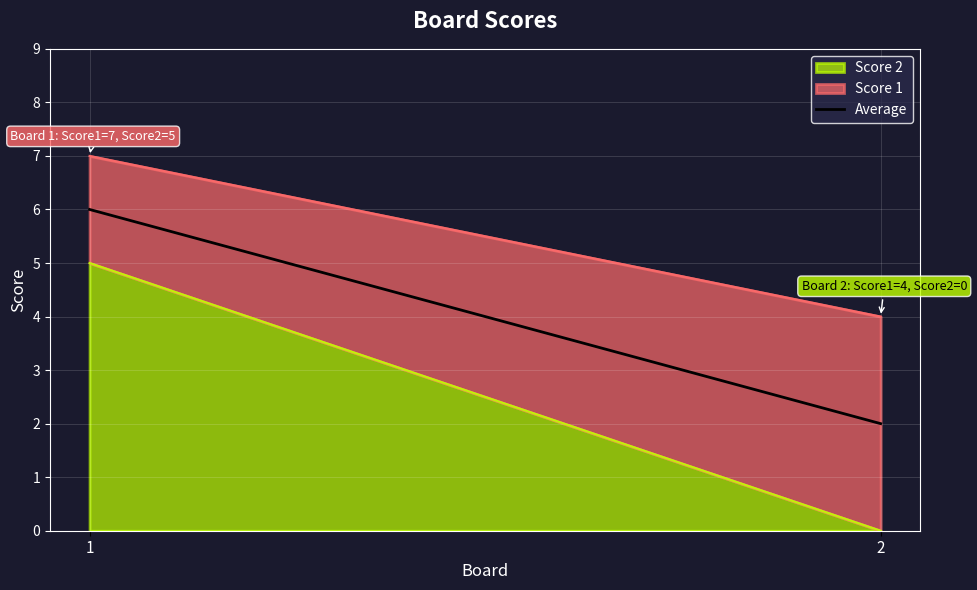

Reading left to right, what are all the values shown in this chart?

6	2